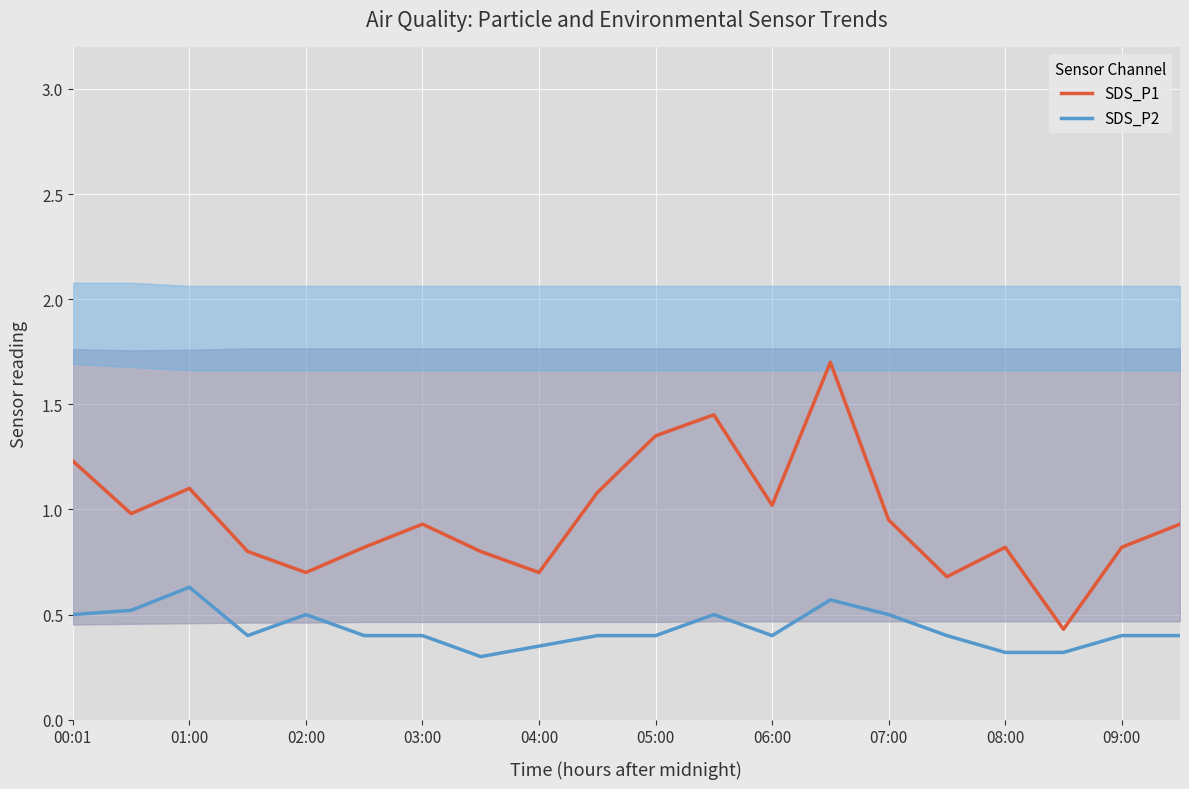

The SDS_P1 series shows 0.9 at 03:00. True or false?

True